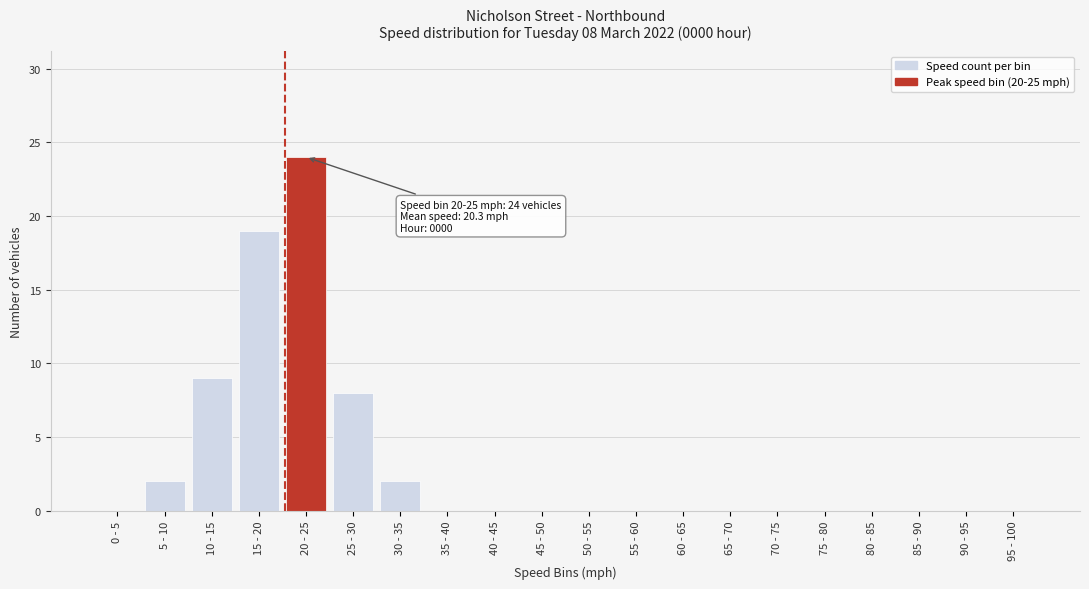

Reading left to right, transcribe all the data shown in this chart.

0 - 5=0	5 - 10=2	10 - 15=9	15 - 20=19	20 - 25=24	25 - 30=8	30 - 35=2	35 - 40=0	40 - 45=0	45 - 50=0	50 - 55=0	55 - 60=0	60 - 65=0	65 - 70=0	70 - 75=0	75 - 80=0	80 - 85=0	85 - 90=0	90 - 95=0	95 - 100=0